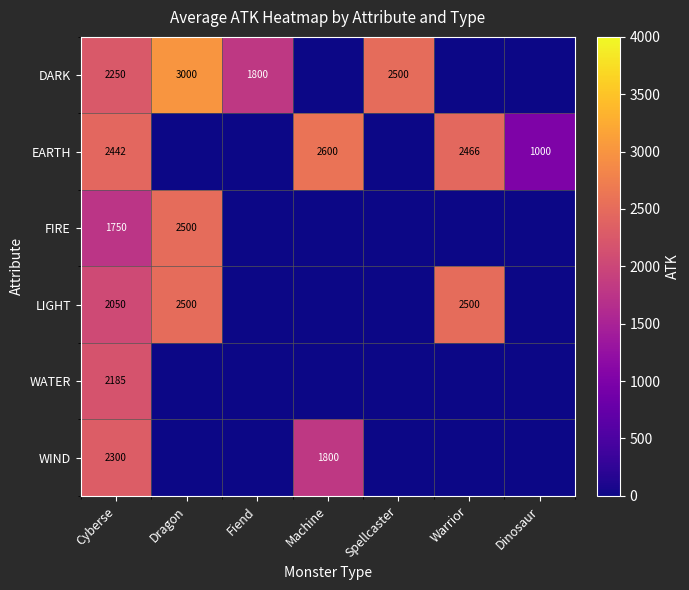

Which has a higher value, Cyberse or Machine?

Cyberse